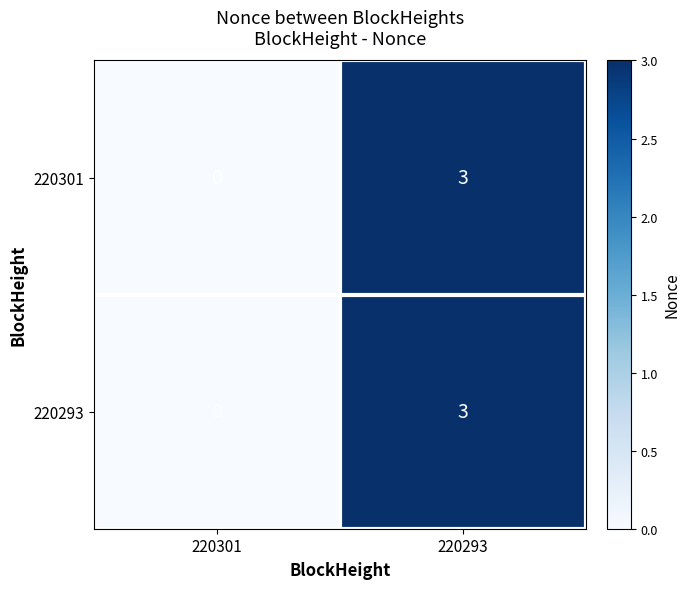

Count the number of categories in the chart.

2